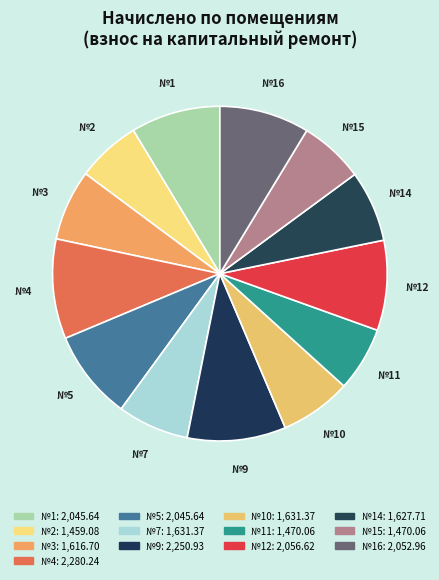

How many slices are in this pie chart?

13